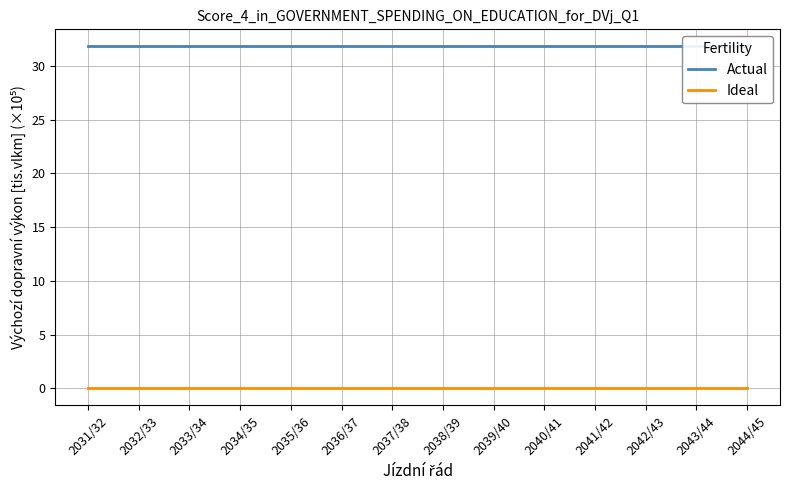

At how many categories does at least one series exceed 9?

14